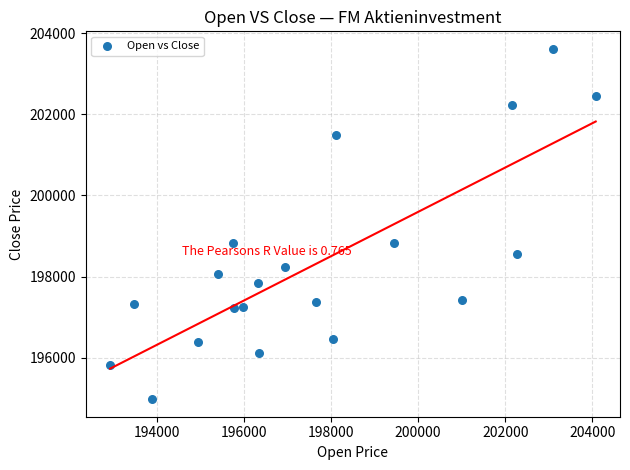

What is the range of Y values (max minus min)?

8630